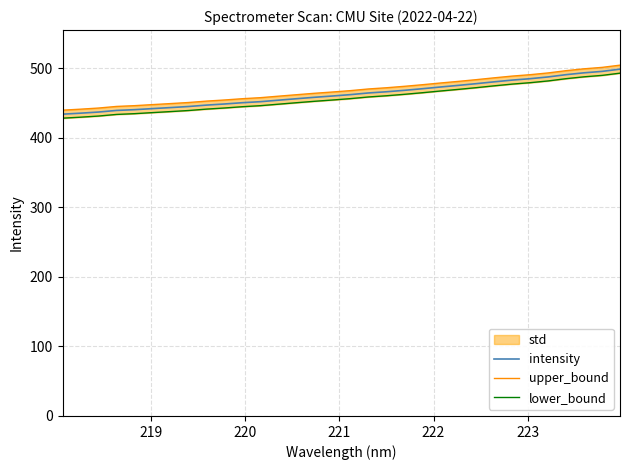

What is the value of the lower_bound point at the 19th from the left?

460.3